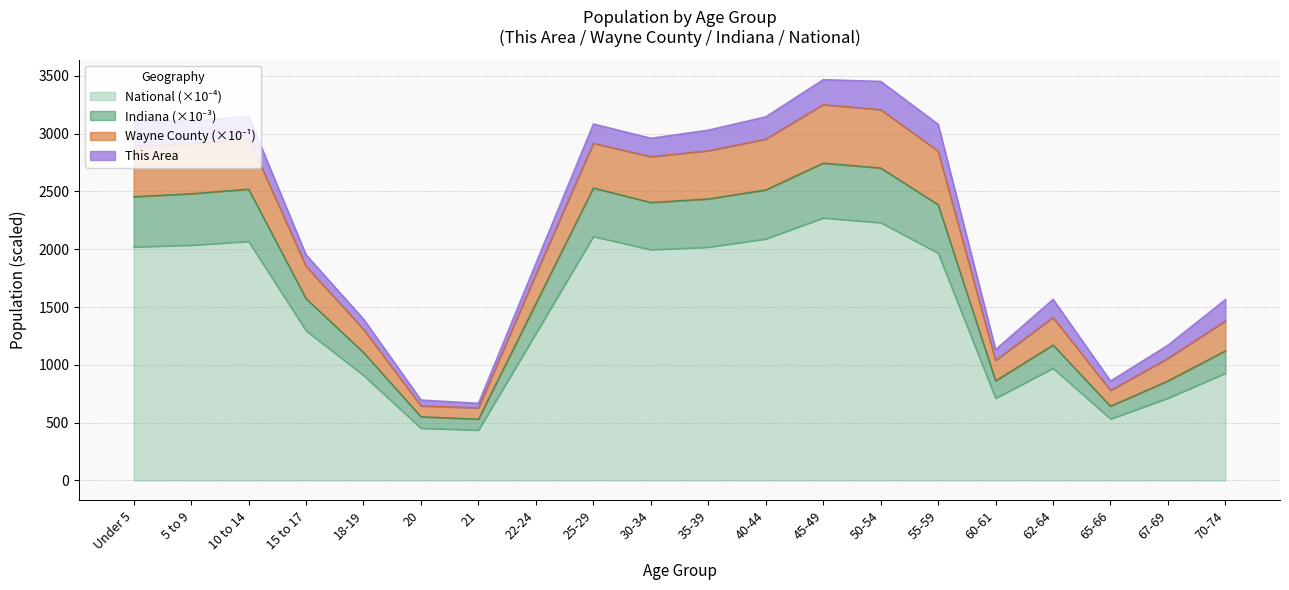

Does the chart display data point markers on the line(s)?

No